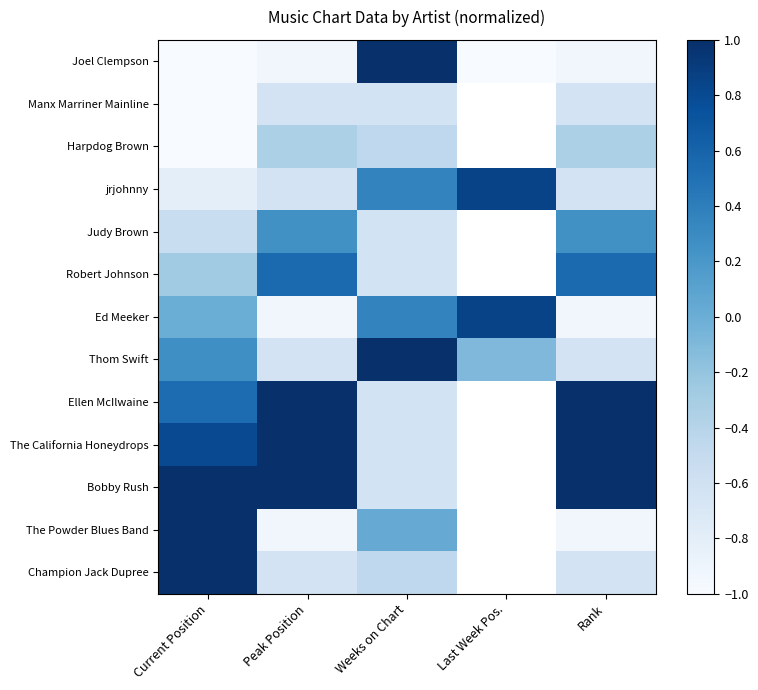

List the series in order of their overall mean, lowest first.

Joel Clempson, Manx Marriner Mainline, Harpdog Brown, jrjohnny, Judy Brown, Robert Johnson, Ed Meeker, Thom Swift, Ellen McIlwaine, The California Honeydrops, Bobby Rush, The Powder Blues Band, Champion Jack Dupree